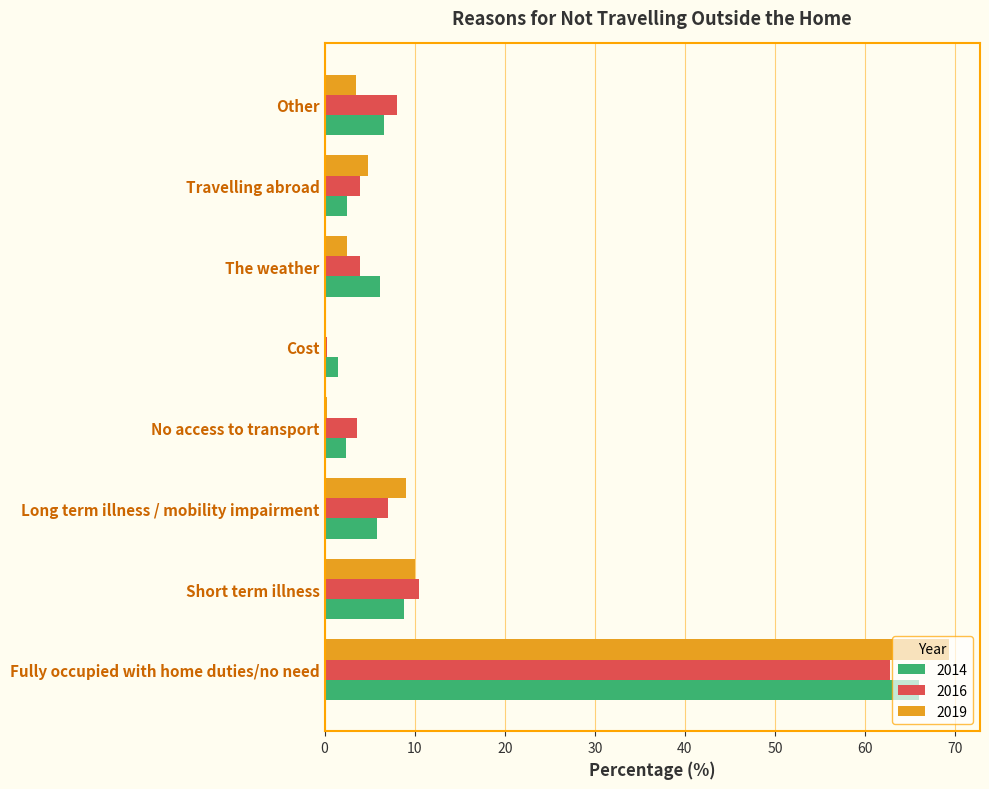

Where is 2014 nearest to the value 33?

Short term illness